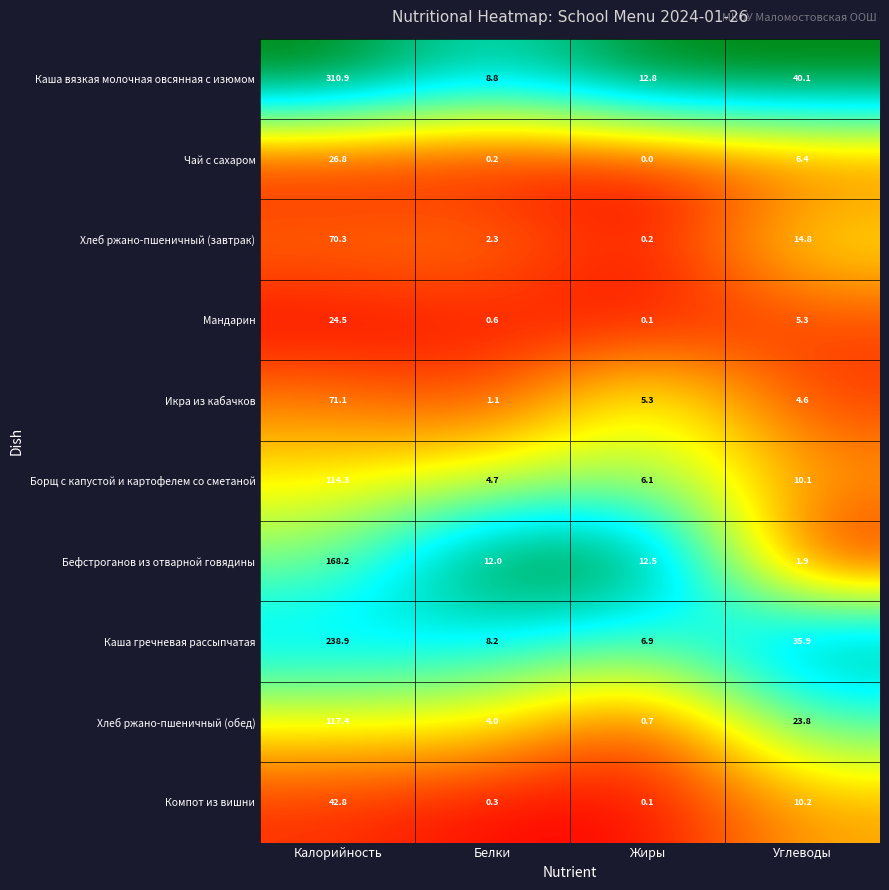

What is the sum of the Каша вязкая молочная овсянная с изюмом values at Белки and Калорийность?

319.7